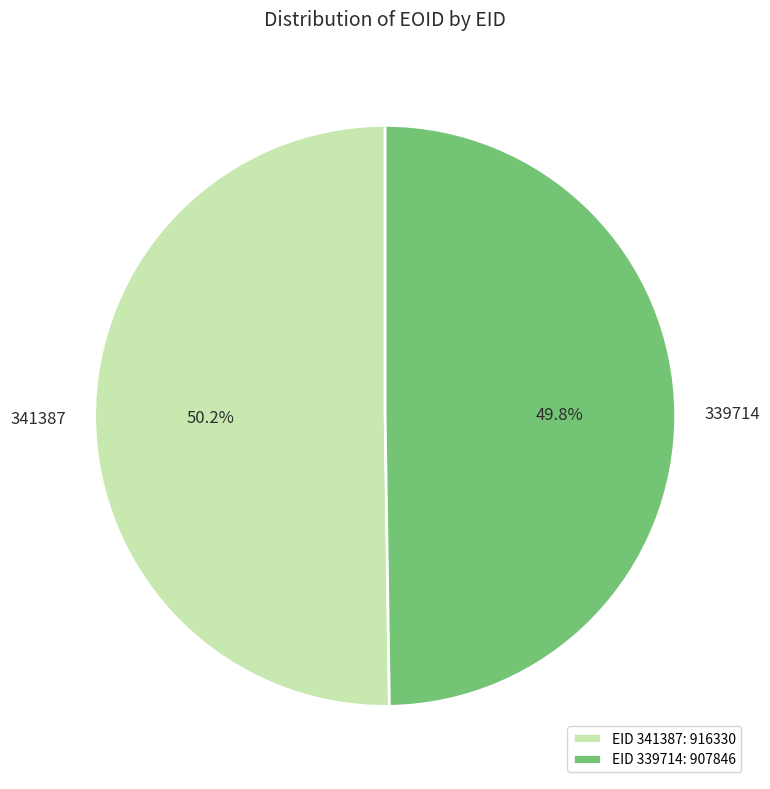

Is there a majority slice in this chart?

Yes